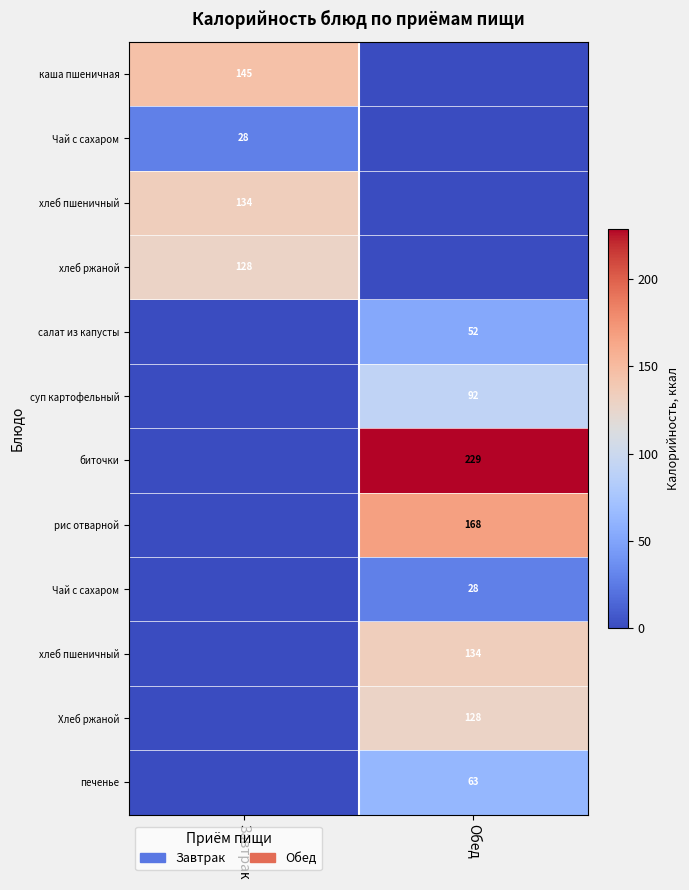

What is the total value across all series at Обед?

894